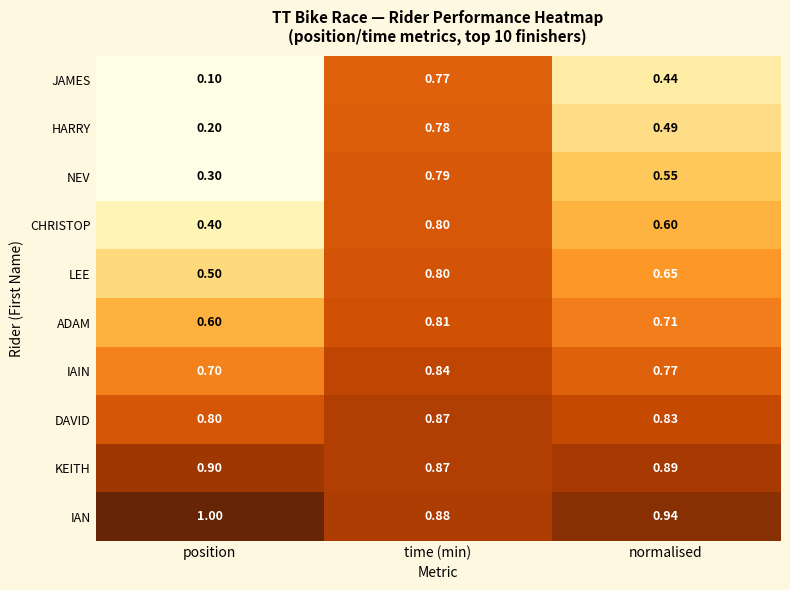

List the labels in order of IAN value, smallest first.

time (min), normalised, position